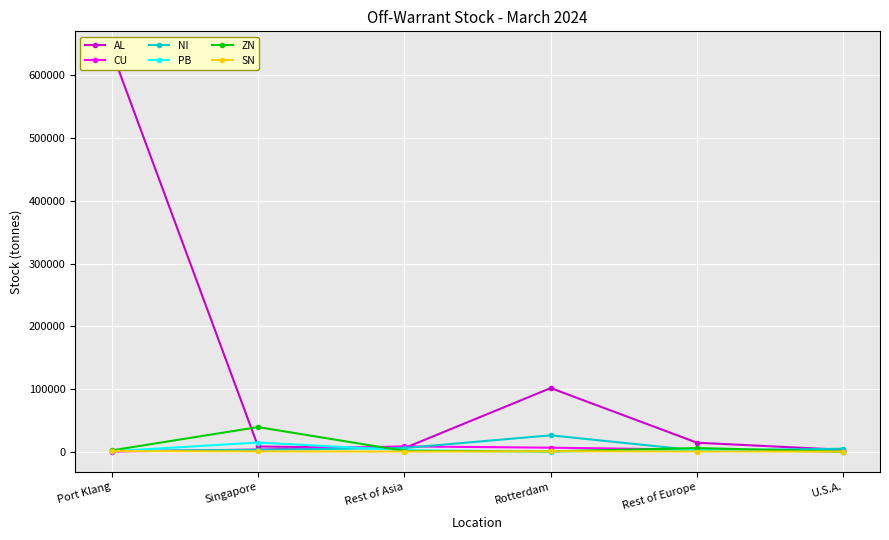

What are all the series names shown in the legend?

AL, CU, NI, PB, ZN, SN